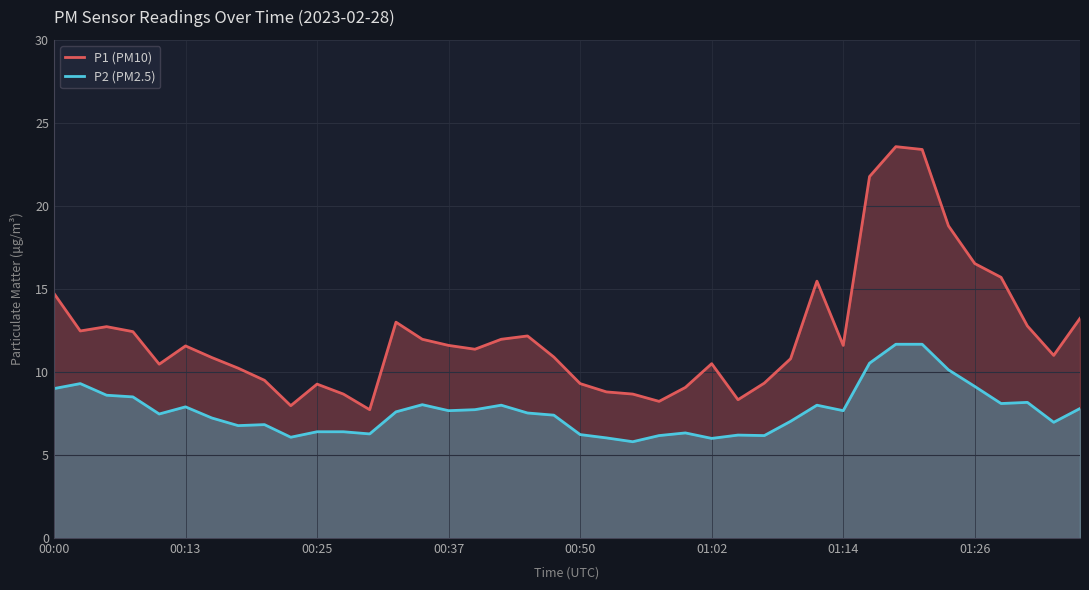

List the series in order of their overall mean, lowest first.

P2 (PM2.5), P1 (PM10)